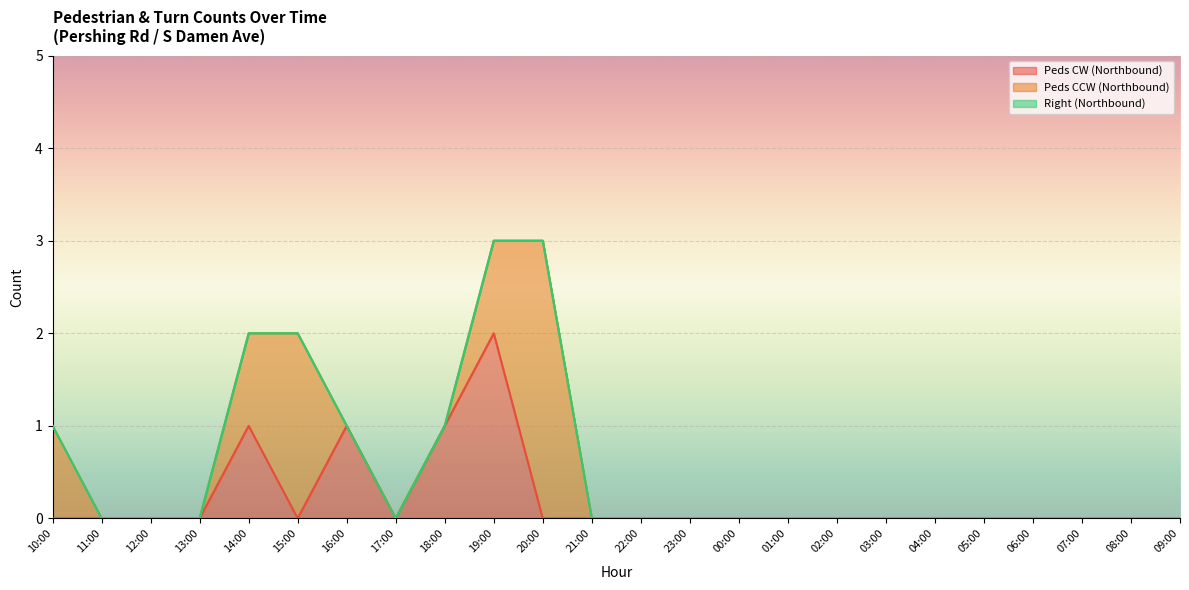

True or false: Right (Northbound) and Peds CCW (Northbound) intersect in this chart.

False